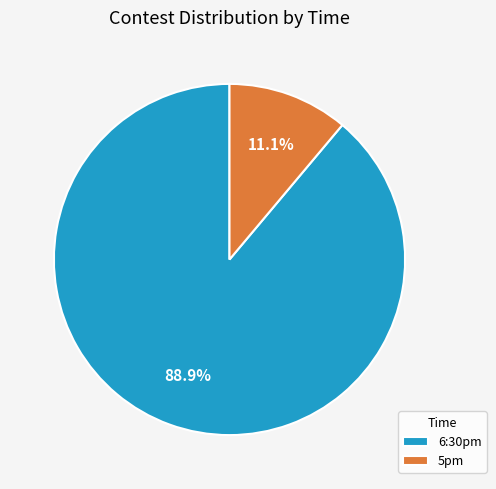

Which slice is the smallest?

5pm